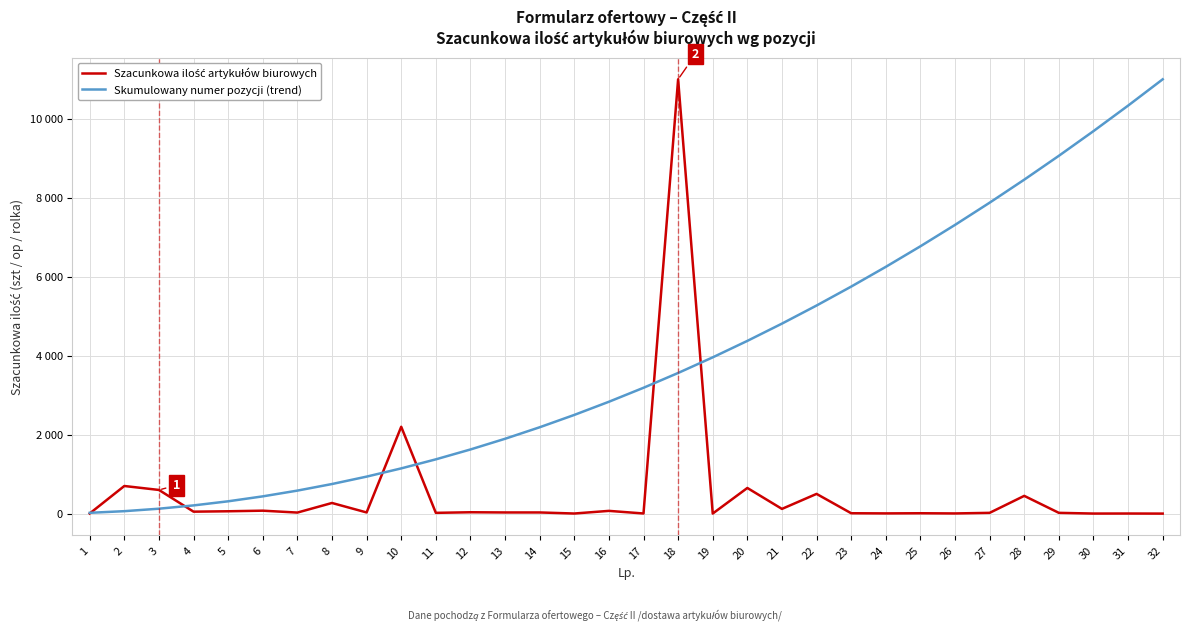

Does the chart have visible grid lines?

Yes